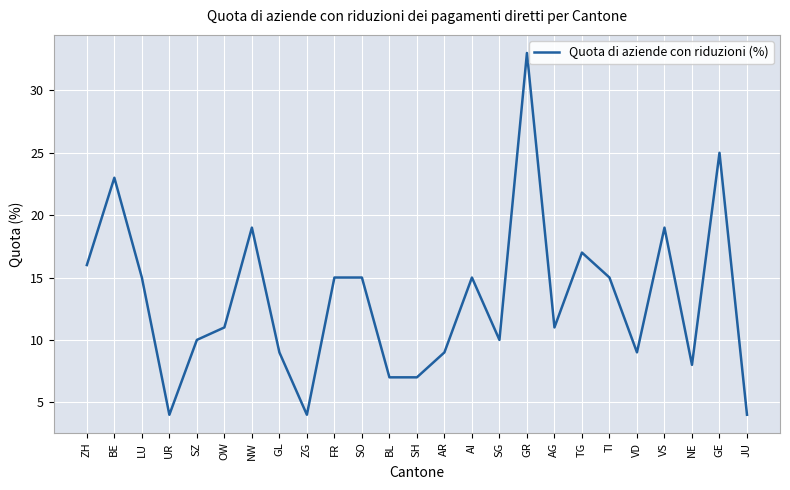

Which label corresponds to the largest value in the chart?

GR